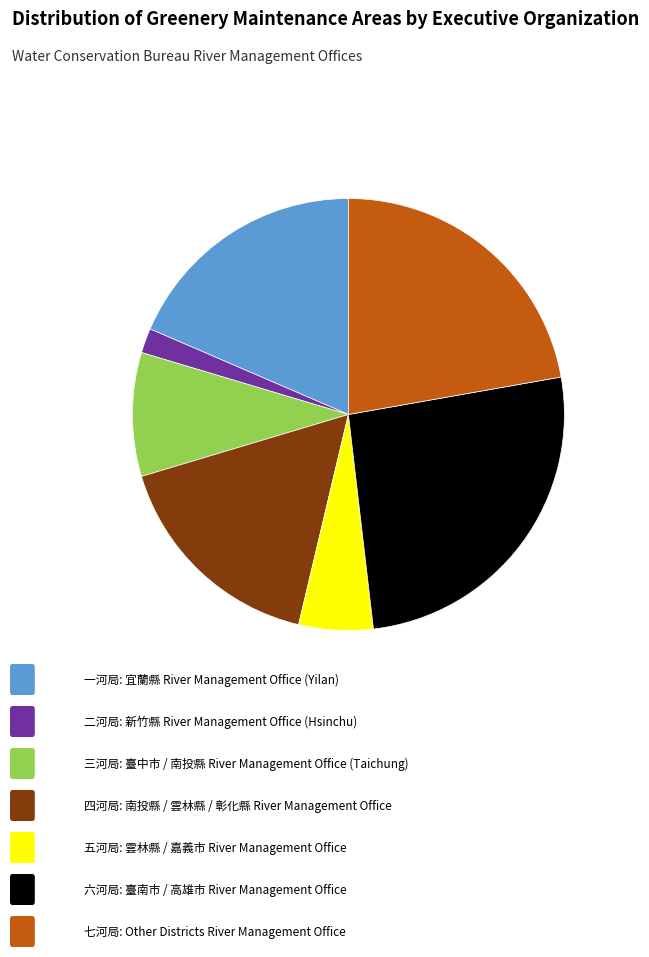

Is there a majority slice in this chart?

No